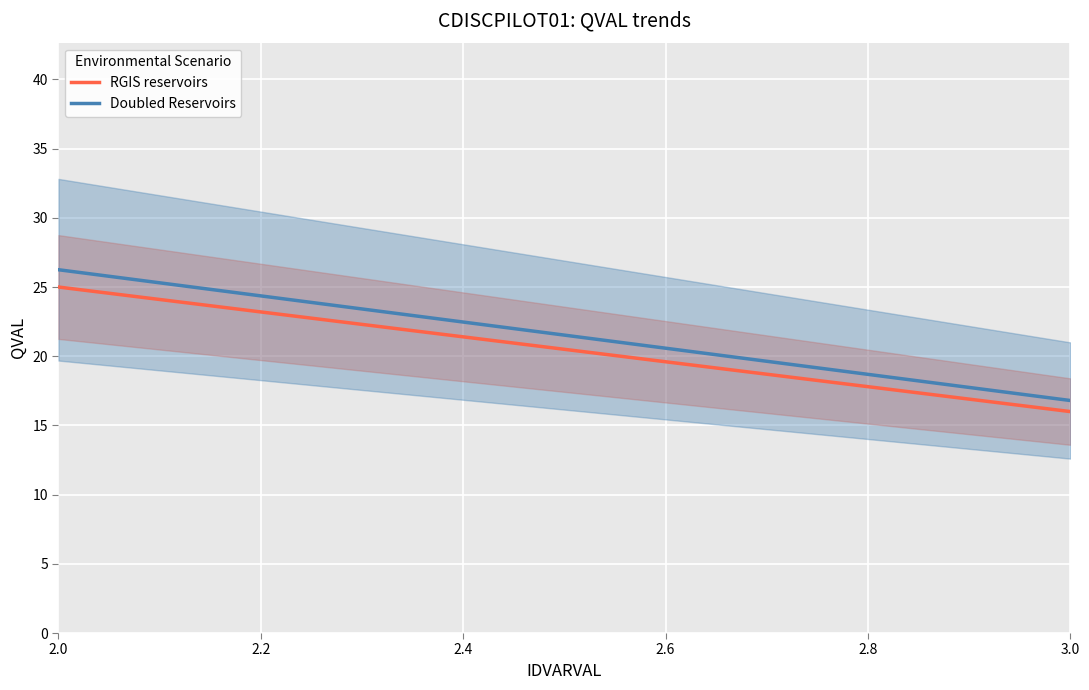

Which label corresponds to the largest value in the chart?

2